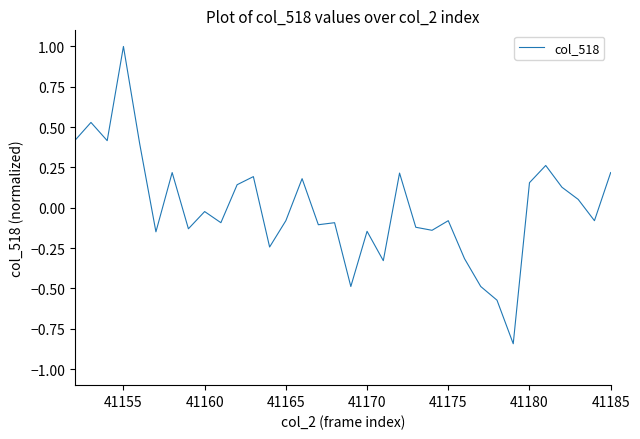

What is the difference between the maximum and minimum values?

1.8